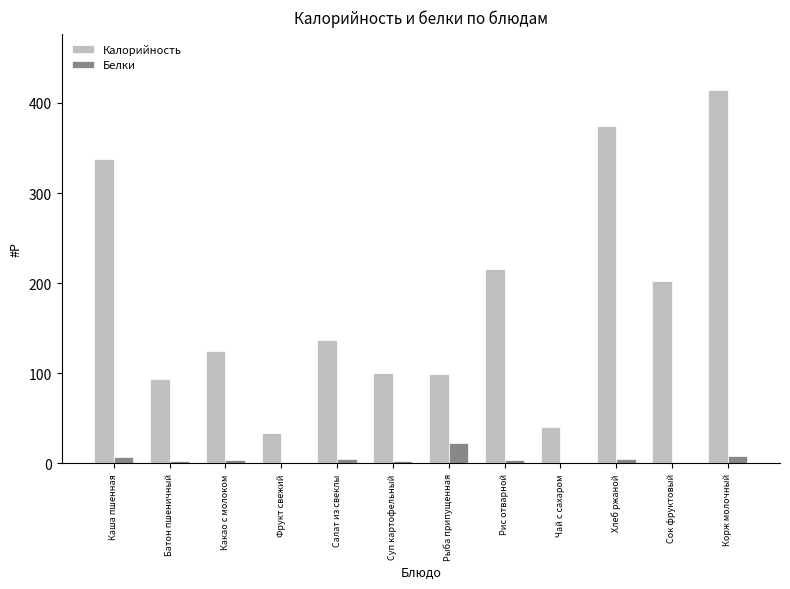

Which category has the highest value across all series?

Корж молочный